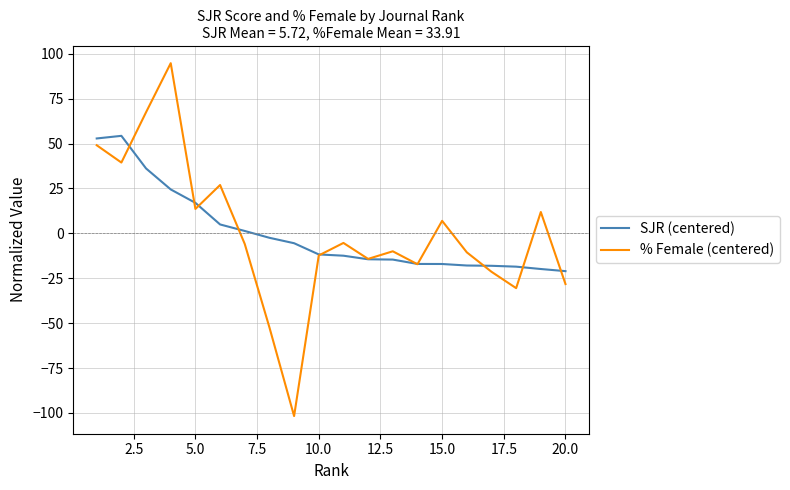

What is the maximum value for SJR (centered)?

54.3